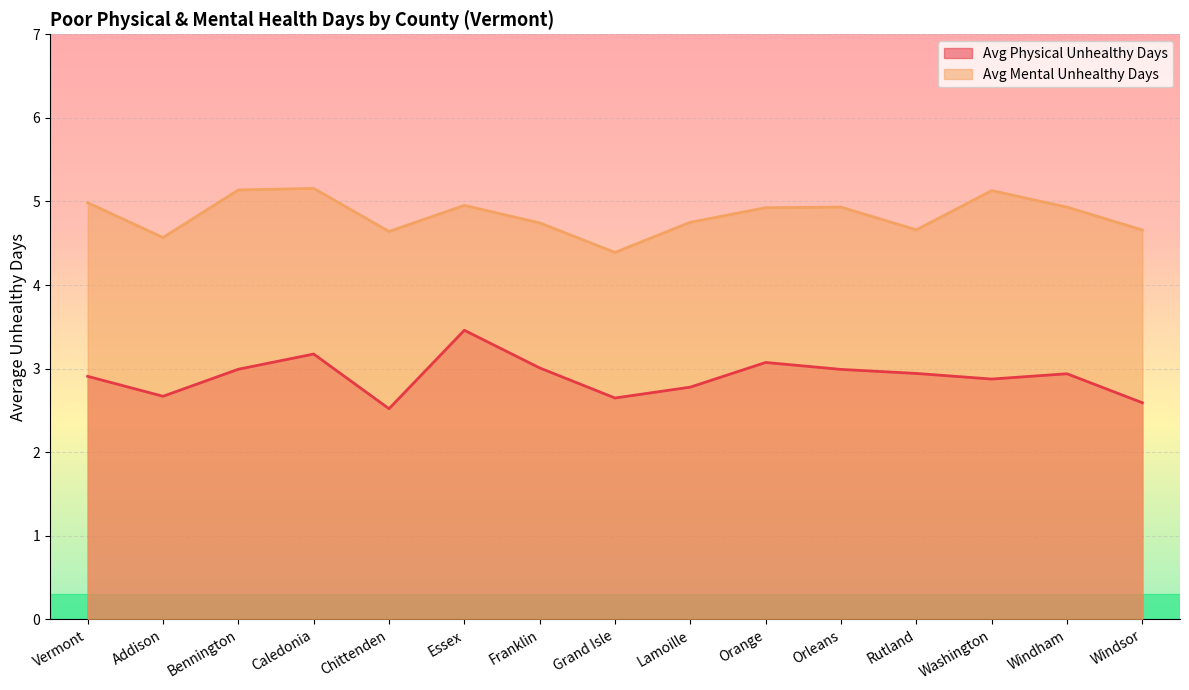

True or false: Avg Mental Unhealthy Days has a value of 4.9 at Orange.

True